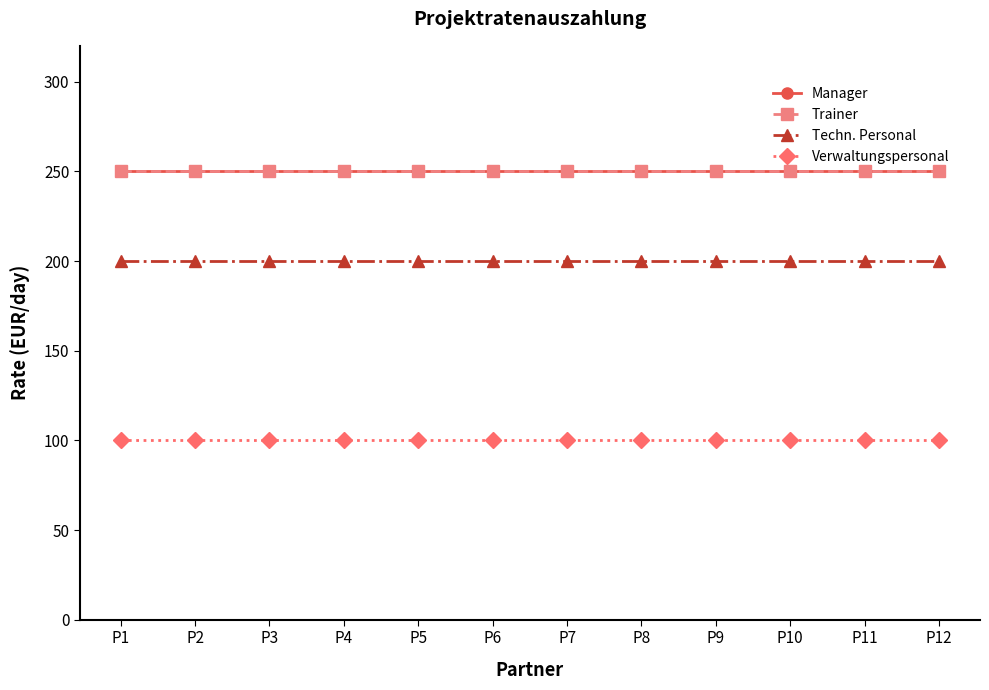

What is the approximate value of Verwaltungspersonal at P2?

100